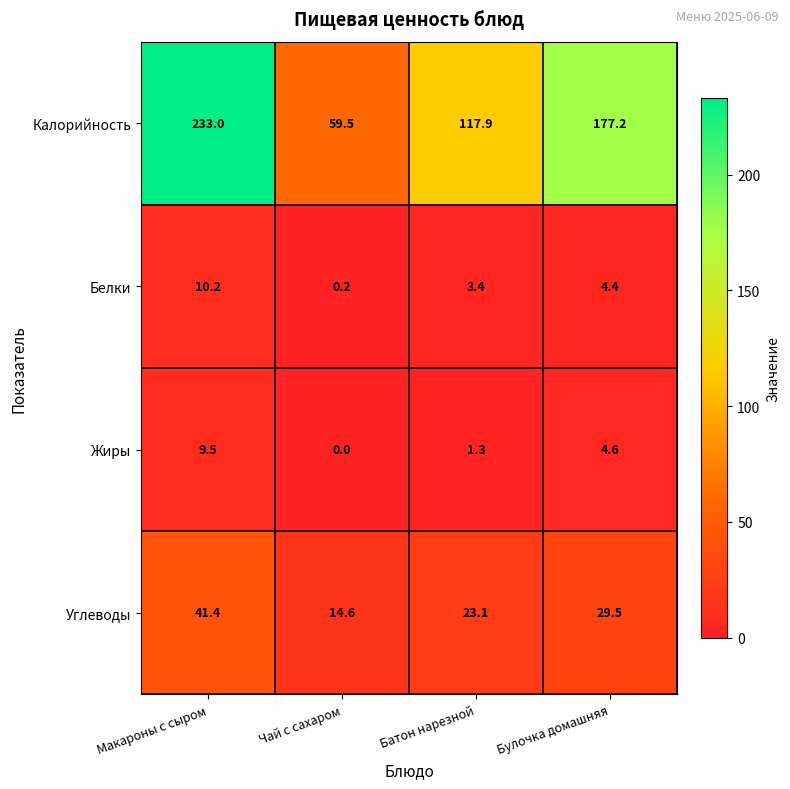

Which series has the largest total across all categories?

Калорийность